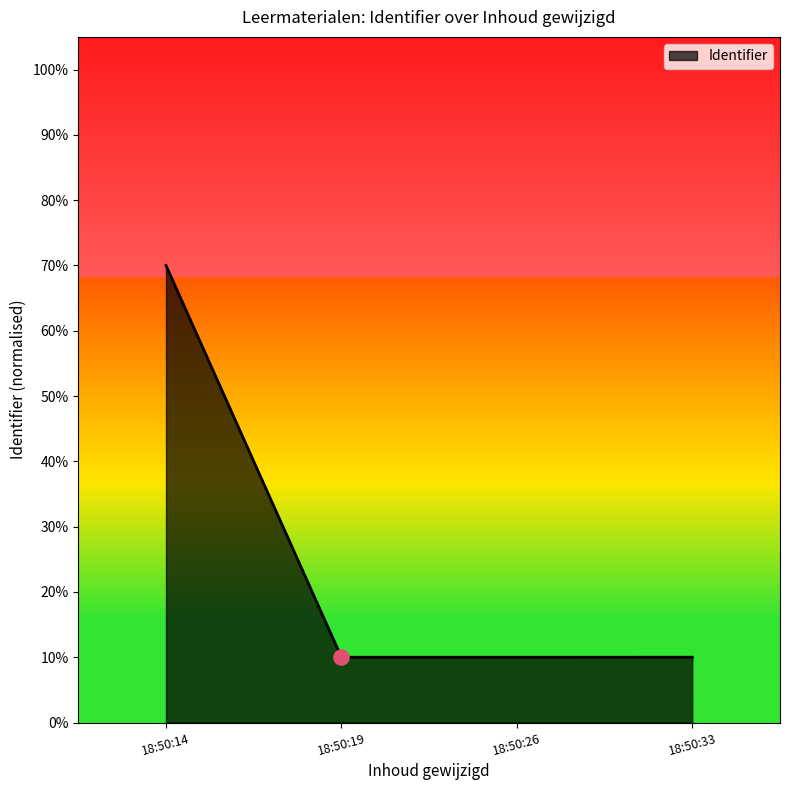

Does the chart have visible grid lines?

No